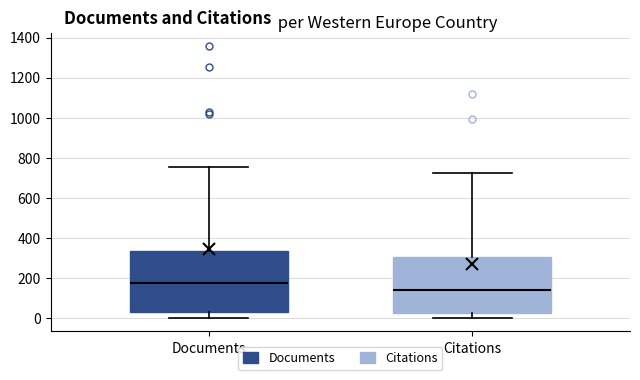

Reading left to right, read every box against the y-axis: the position of its median line, the range the box covers, and the ends of its whiskers. The values are not printed on the chart, so give them approximately, as read against the axis.

Documents: median 180, box 20 to 340, whiskers 0 to 760
Citations: median 140, box 20 to 300, whiskers 0 to 720